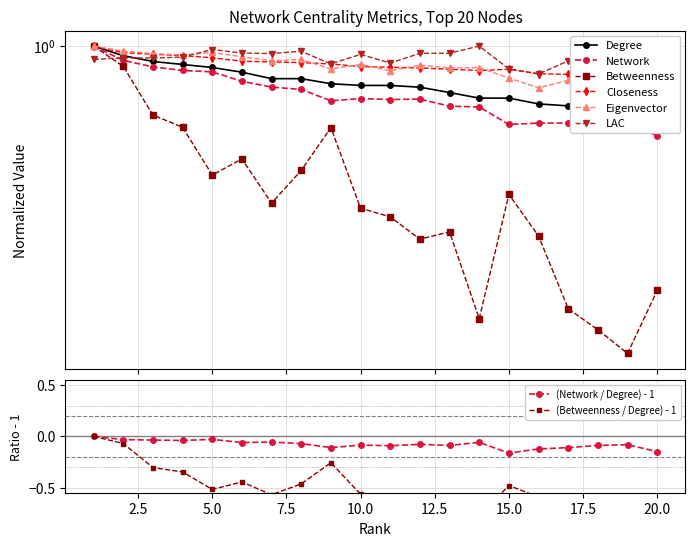

True or false: Closeness and Degree cross at least once.

False